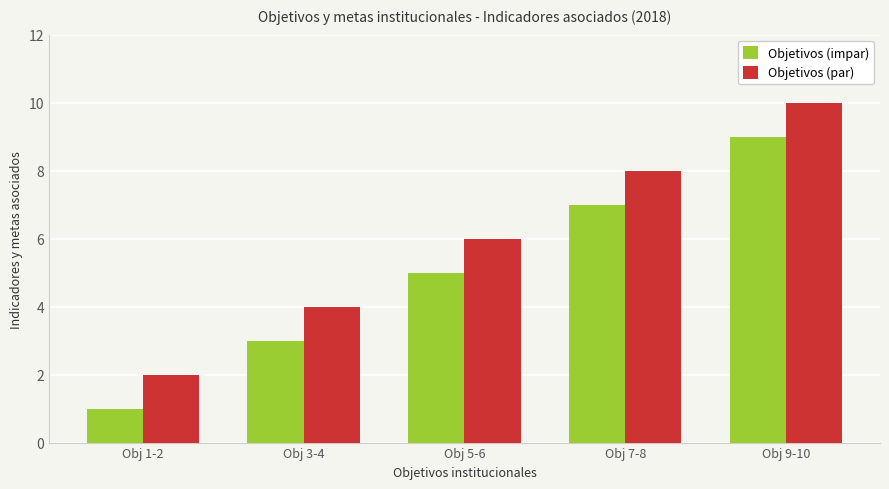

Reading left to right, what are all the values shown in this chart?

Objetivos (impar): 1	3	5	7	9
Objetivos (par): 2	4	6	8	10